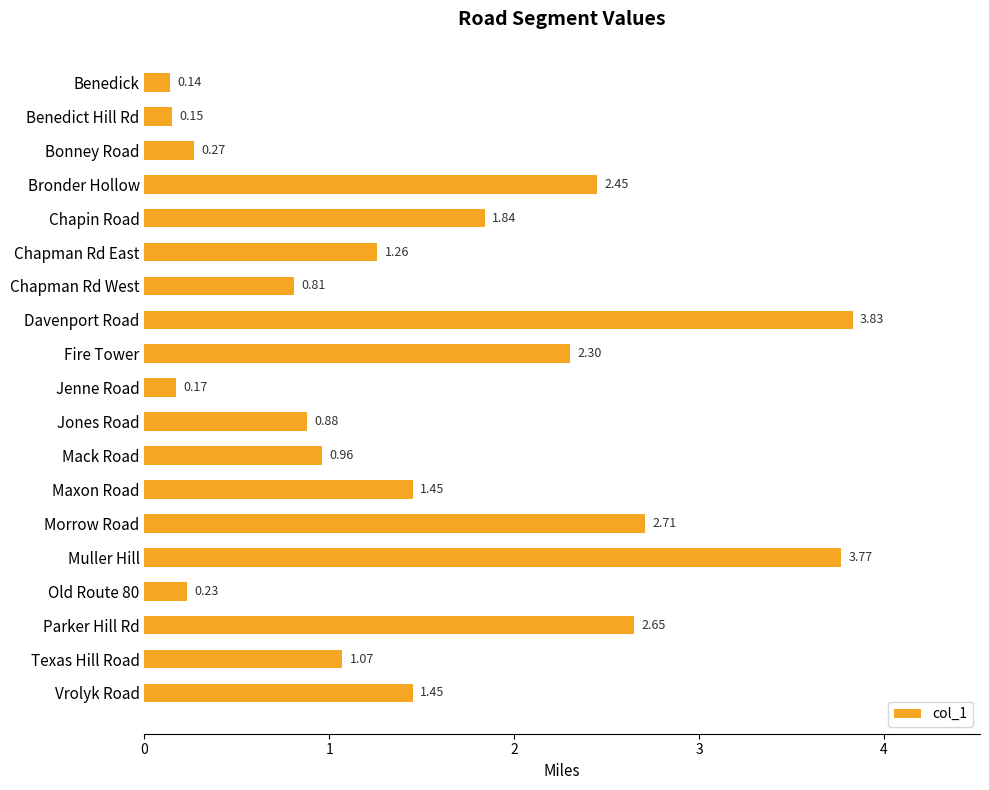

Which has a higher value, Muller Hill or Morrow Road?

Muller Hill